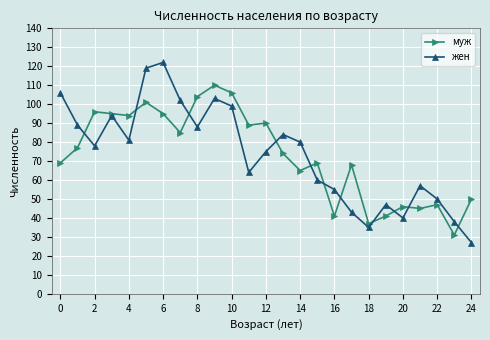

What are all the series names shown in the legend?

муж, жен